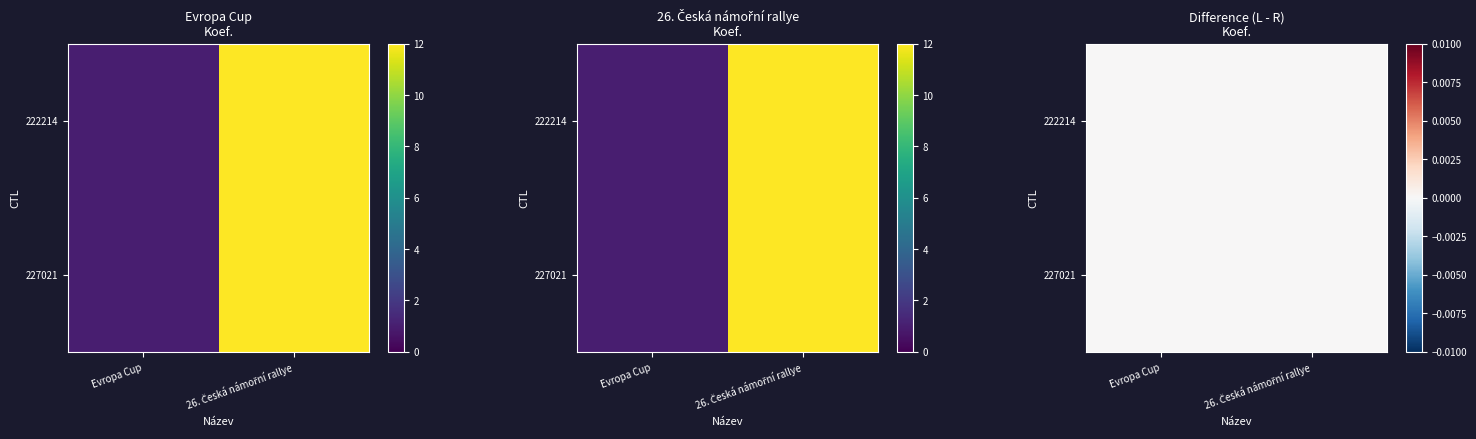

Which series has the widest spread of values?

222214